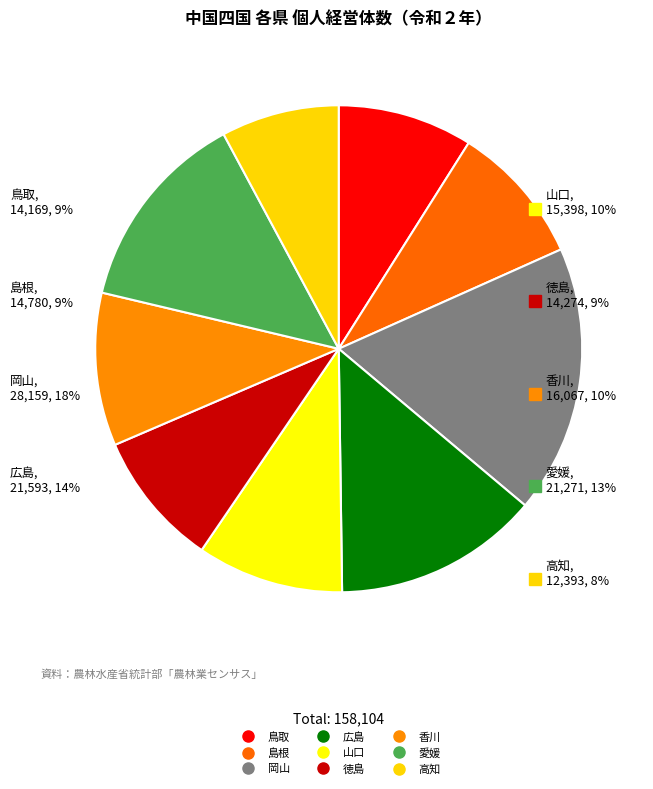

Is it true that 岡山 is 18% of the pie?

True